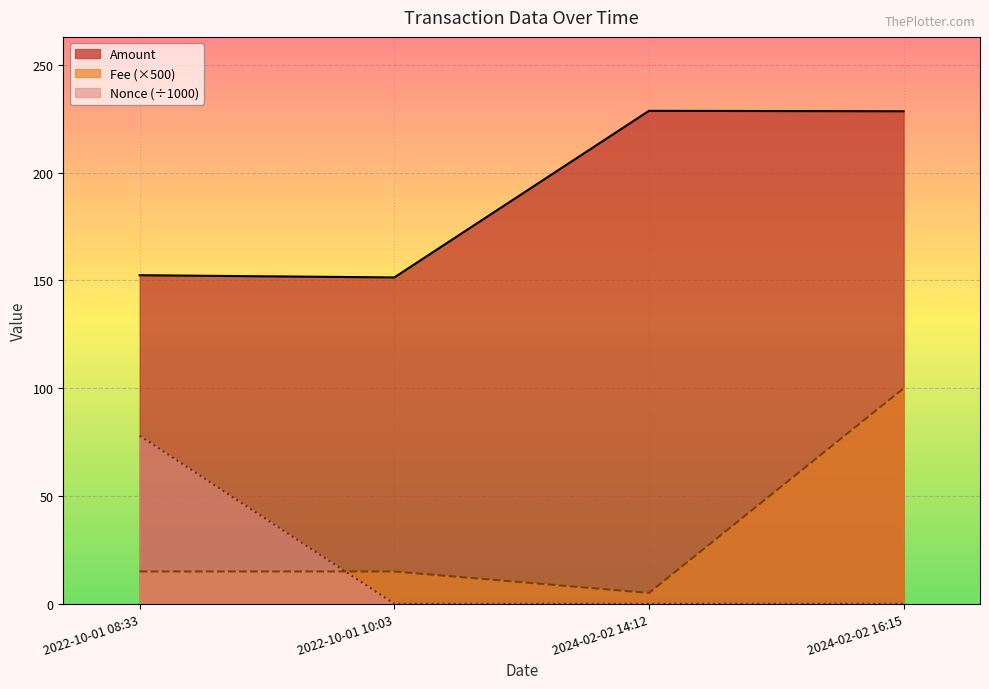

What is the sum of all Fee values?

135.1